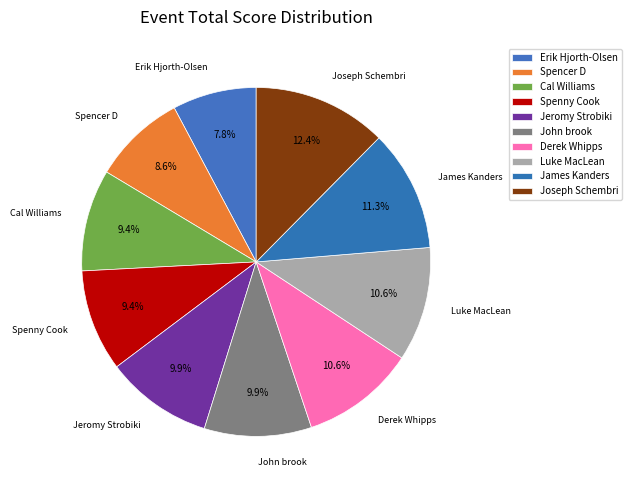

To the nearest percent, what is the difference between the largest and smallest slice percentages?

5%